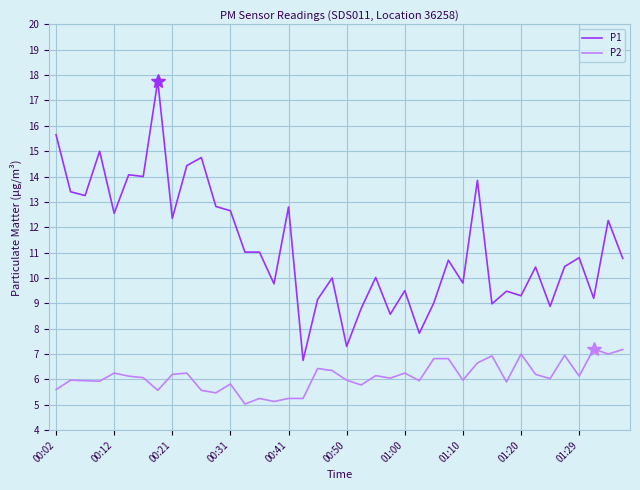

True or false: P2 and P1 cross at least once.

False